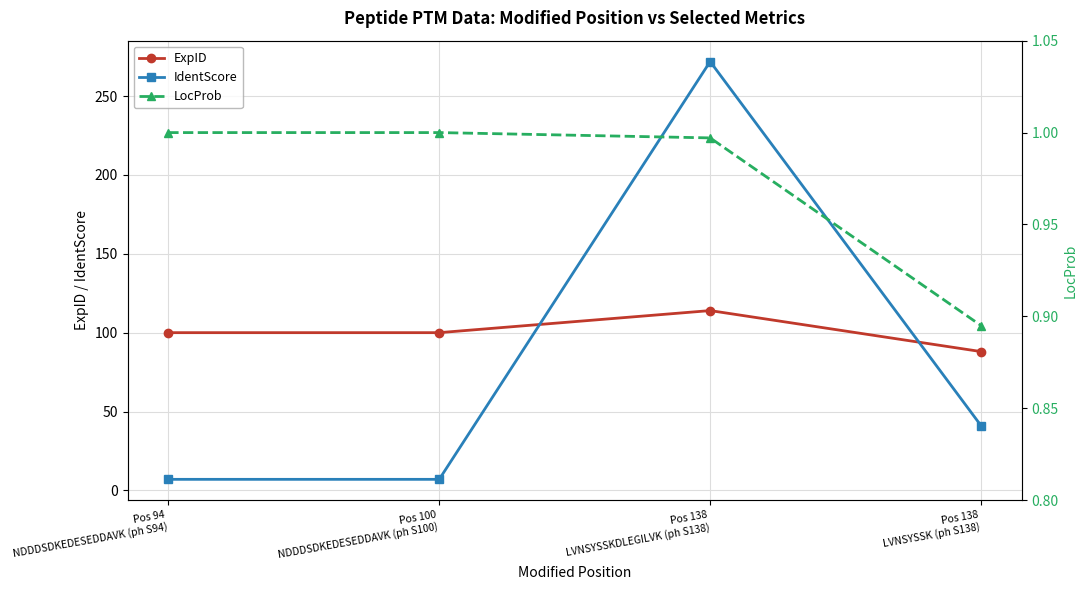

Reading left to right, extract all data points from this chart.

ExpID: Pos 94
NDDDSDKEDESEDDAVK (ph S94)=100.0	Pos 100
NDDDSDKEDESEDDAVK (ph S100)=100.0	Pos 138
LVNSYSSKDLEGILVK (ph S138)=114.0	Pos 138
LVNSYSSK (ph S138)=88.0
IdentScore: Pos 94
NDDDSDKEDESEDDAVK (ph S94)=7.0	Pos 100
NDDDSDKEDESEDDAVK (ph S100)=7.0	Pos 138
LVNSYSSKDLEGILVK (ph S138)=271.9	Pos 138
LVNSYSSK (ph S138)=41.0
LocProb: Pos 94
NDDDSDKEDESEDDAVK (ph S94)=1.0	Pos 100
NDDDSDKEDESEDDAVK (ph S100)=1.0	Pos 138
LVNSYSSKDLEGILVK (ph S138)=1.0	Pos 138
LVNSYSSK (ph S138)=0.9